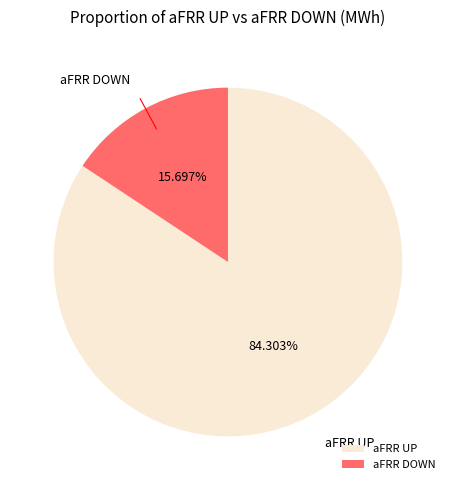

Which slice is the largest?

aFRR UP